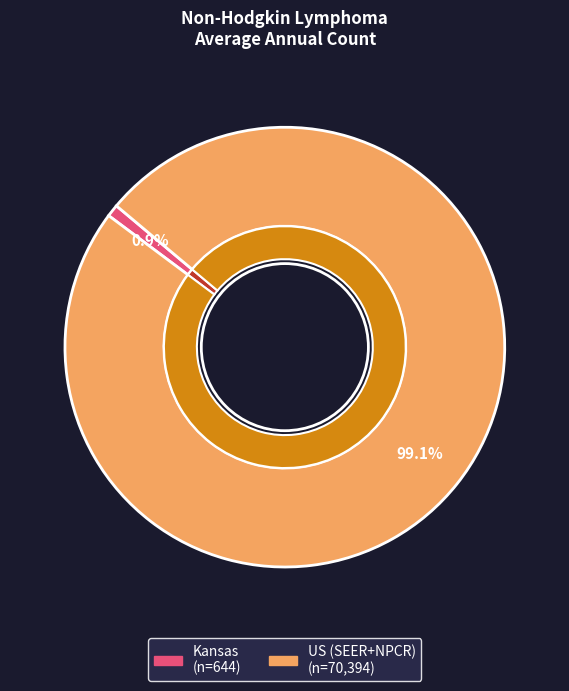

How many slices are in this pie chart?

2